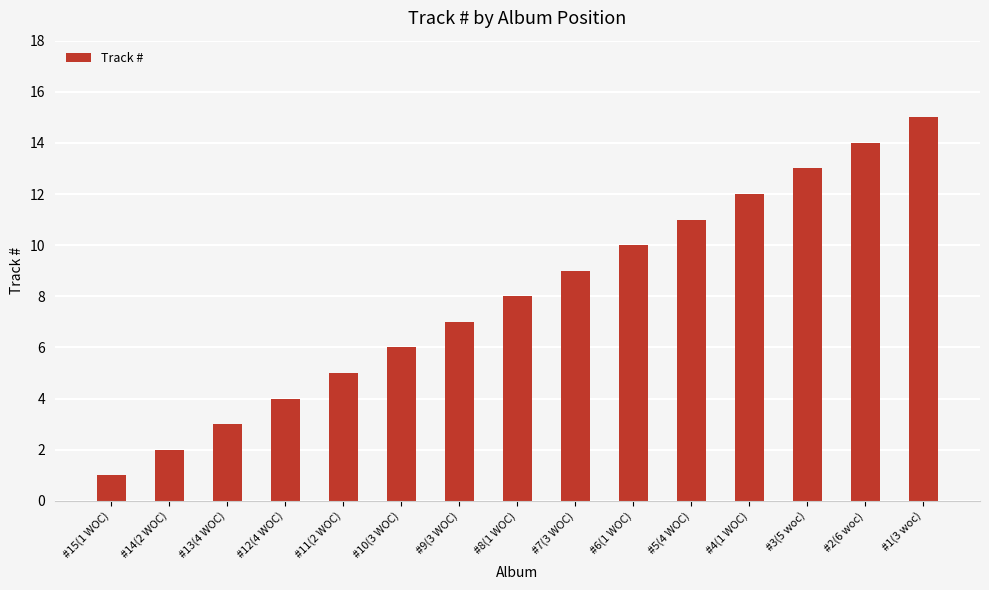

True or false: the data shows 3 at #13(4 WOC).

True